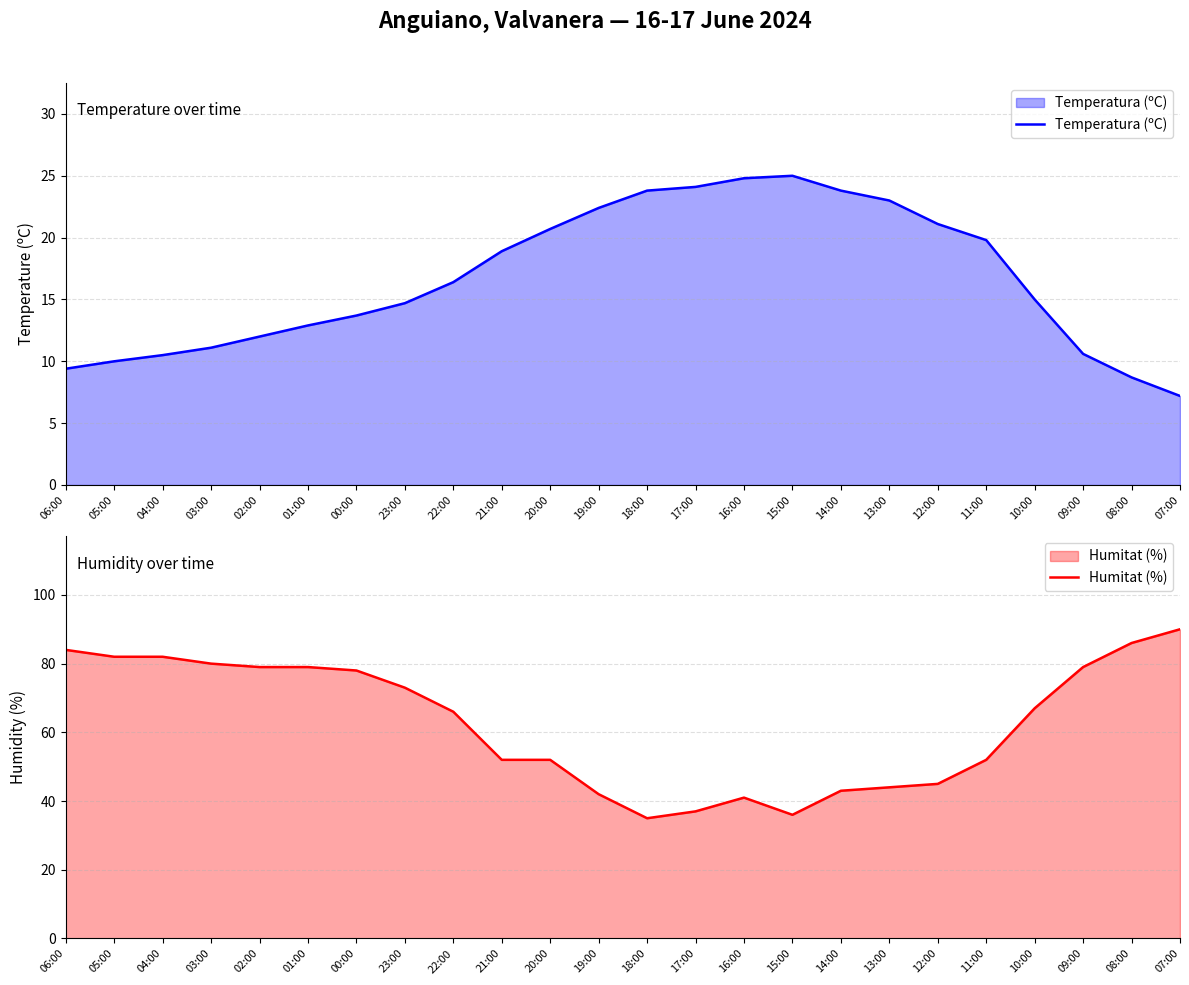

Which series has the largest total across all categories?

Humitat (%)